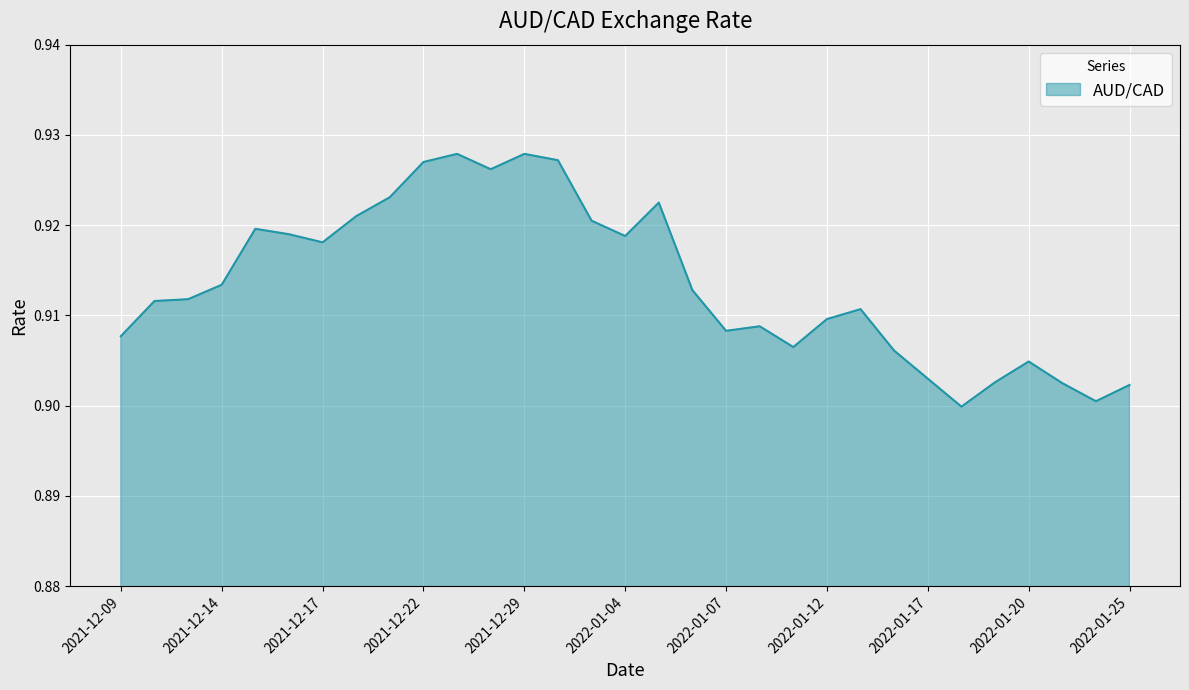

True or false: there are more than 1 points higher than both neighbors.

True